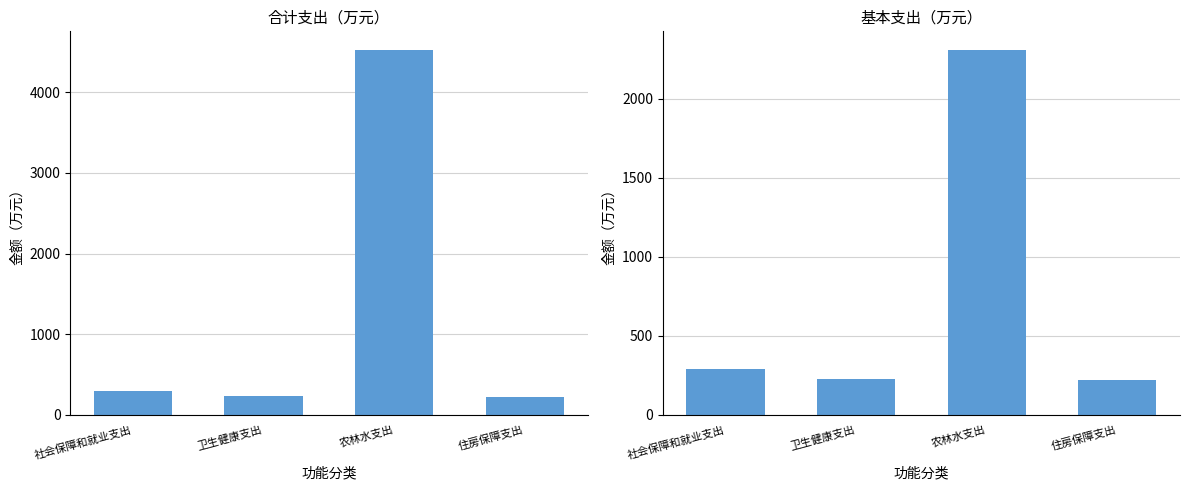

At which category is the sum across all series the highest?

农林水支出